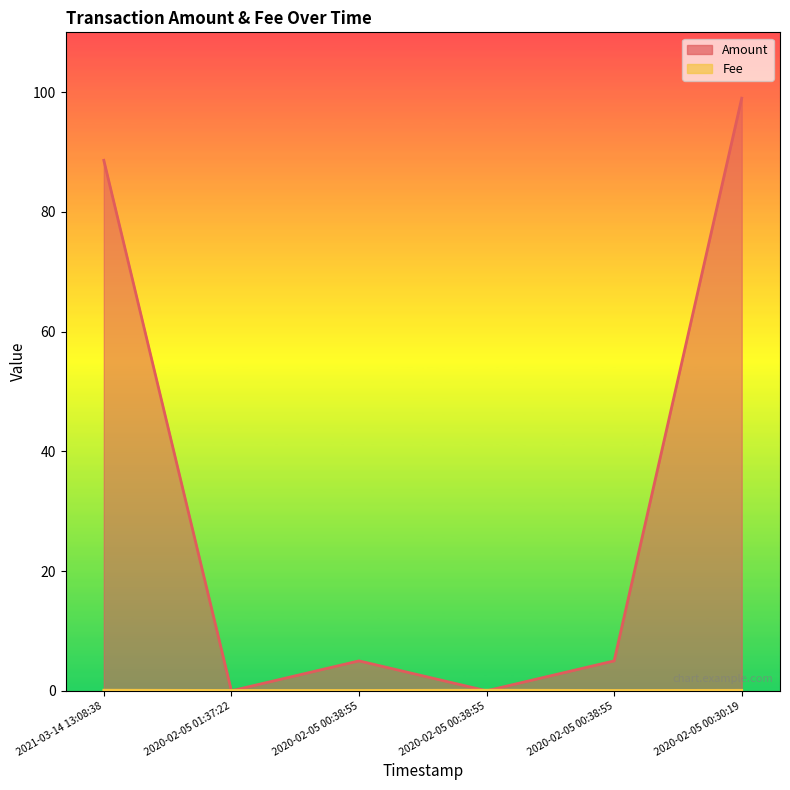

What are all the series names shown in the legend?

Amount, Fee